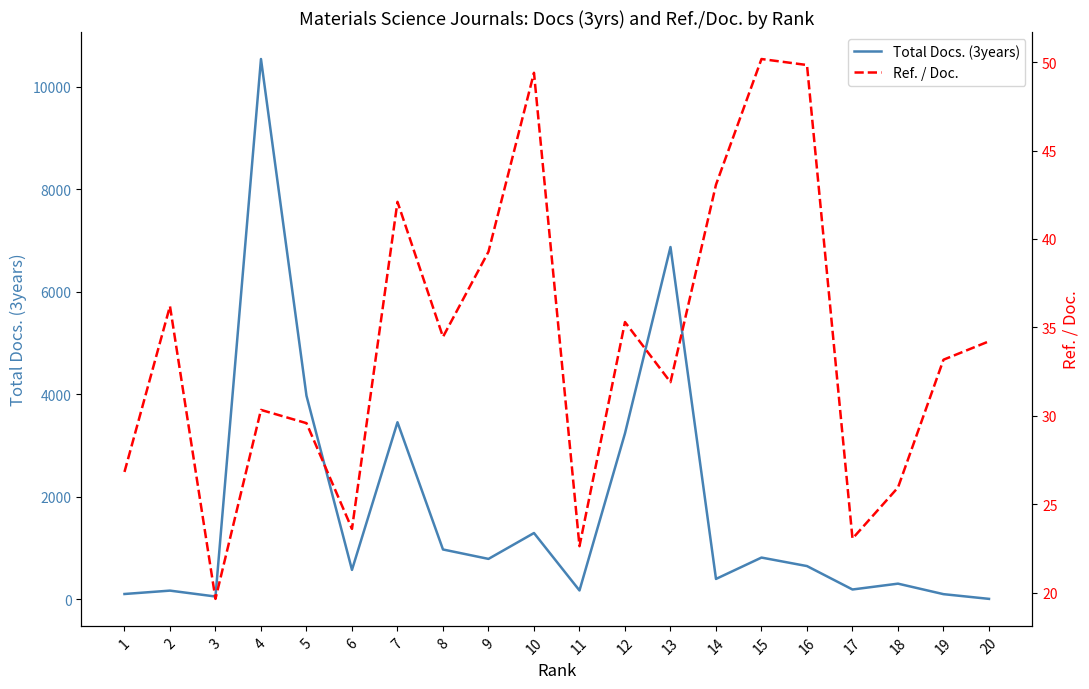

At how many categories does at least one series exceed 9510?

1